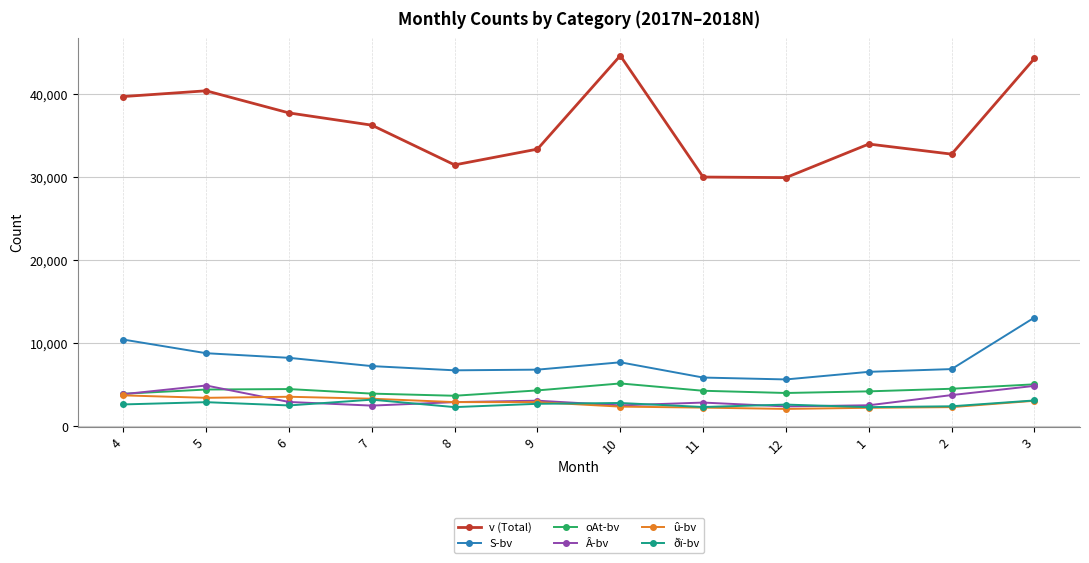

What is the lowest value of the S-bv series?

5644